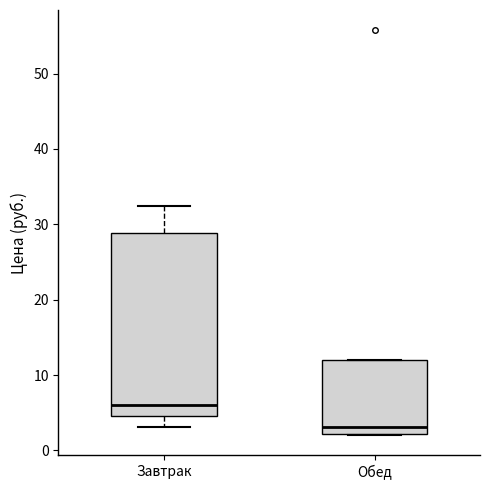

Reading left to right, read every box against the y-axis: the position of its median line, the range the box covers, and the ends of its whiskers. The values are not printed on the chart, so give them approximately, as read against the axis.

Завтрак: median 6, box 5 to 29, whiskers 3 to 32
Обед: median 3, box 2 to 12, whiskers 2 to 12